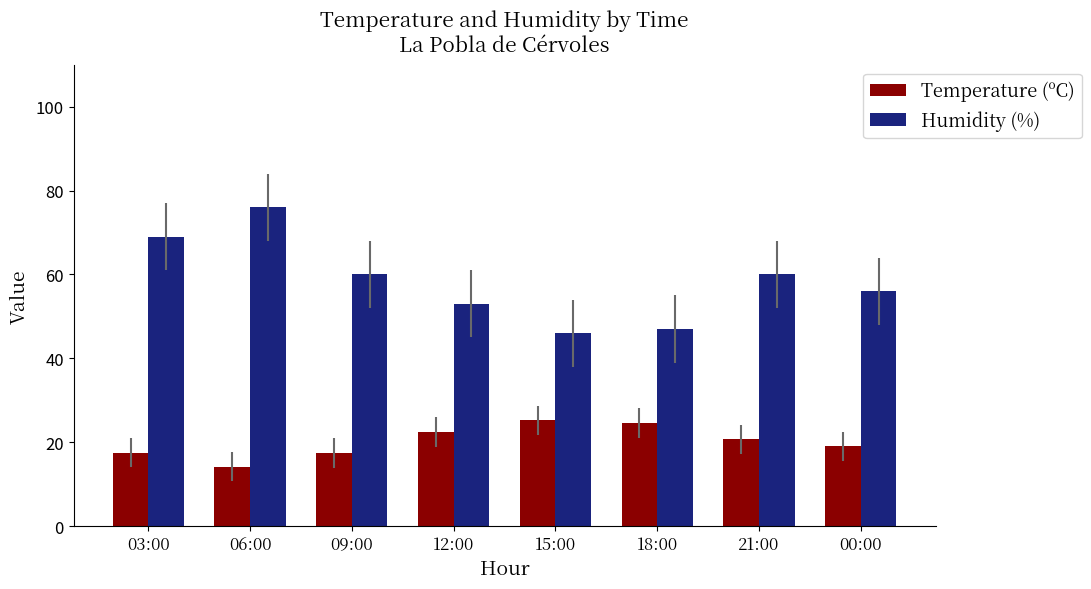

True or false: Humidity (%) has a value of 53.0 at 12:00.

True